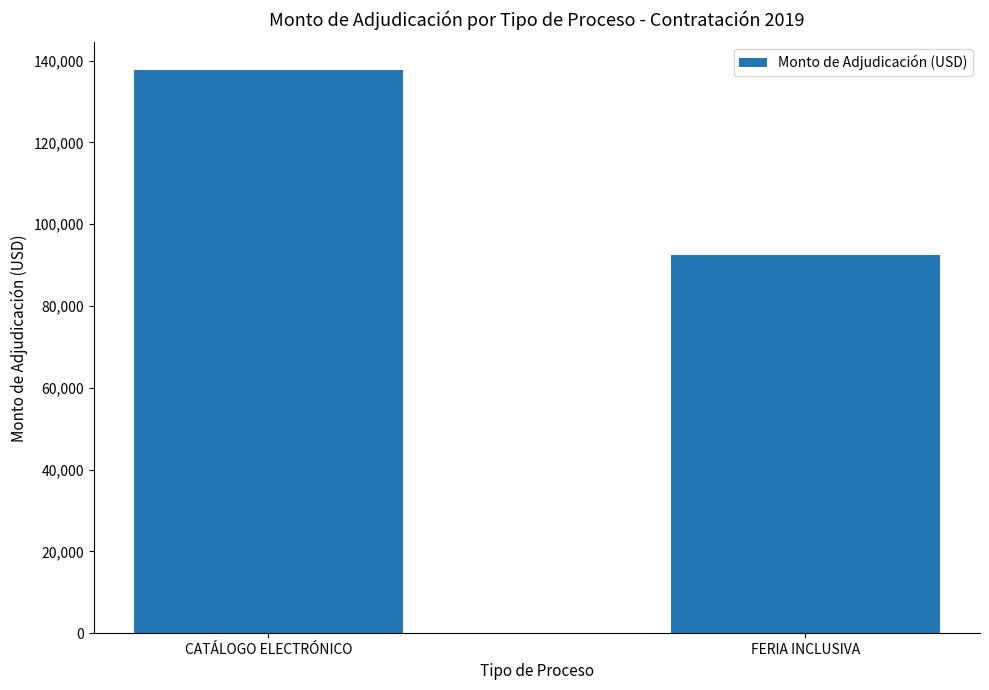

Does the chart contain stacked bars?

No